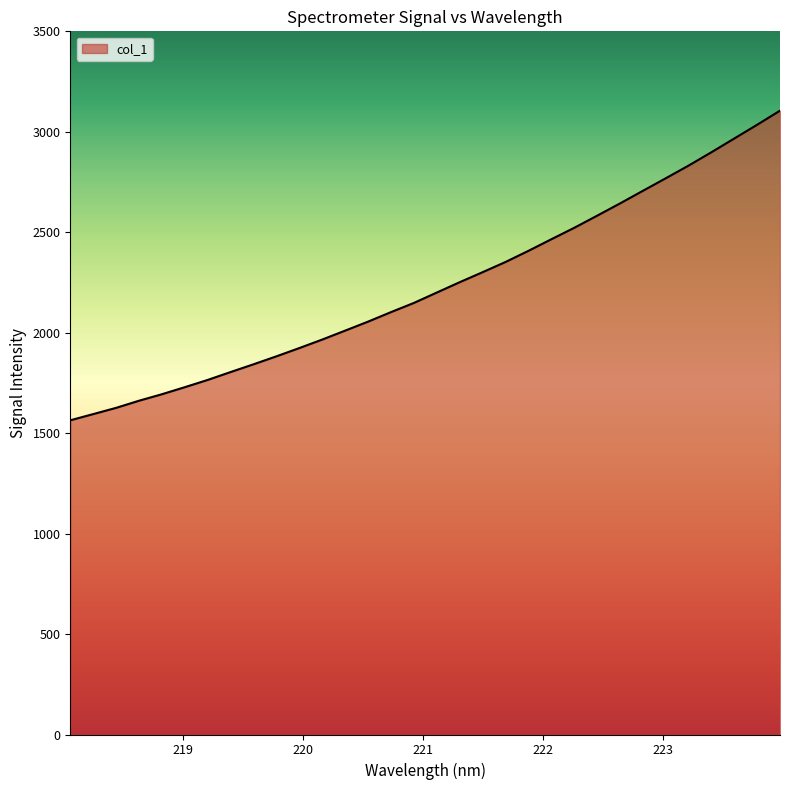

What is the smallest value displayed?

1563.9